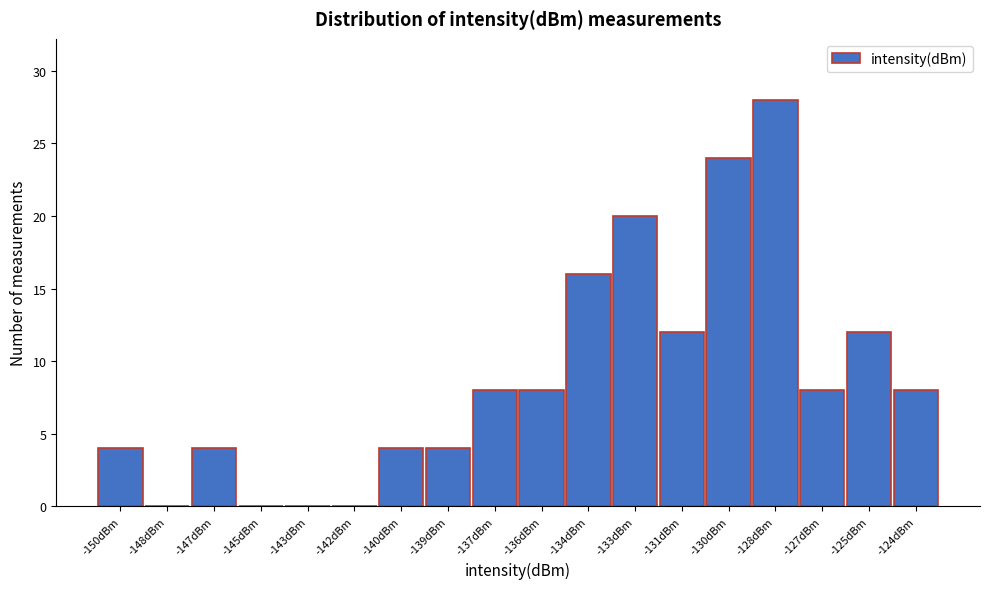

Reading left to right, transcribe all the data shown in this chart.

-150dBm=4	-148dBm=0	-147dBm=4	-145dBm=0	-143dBm=0	-142dBm=0	-140dBm=4	-139dBm=4	-137dBm=8	-136dBm=8	-134dBm=16	-133dBm=20	-131dBm=12	-130dBm=24	-128dBm=28	-127dBm=8	-125dBm=12	-124dBm=8